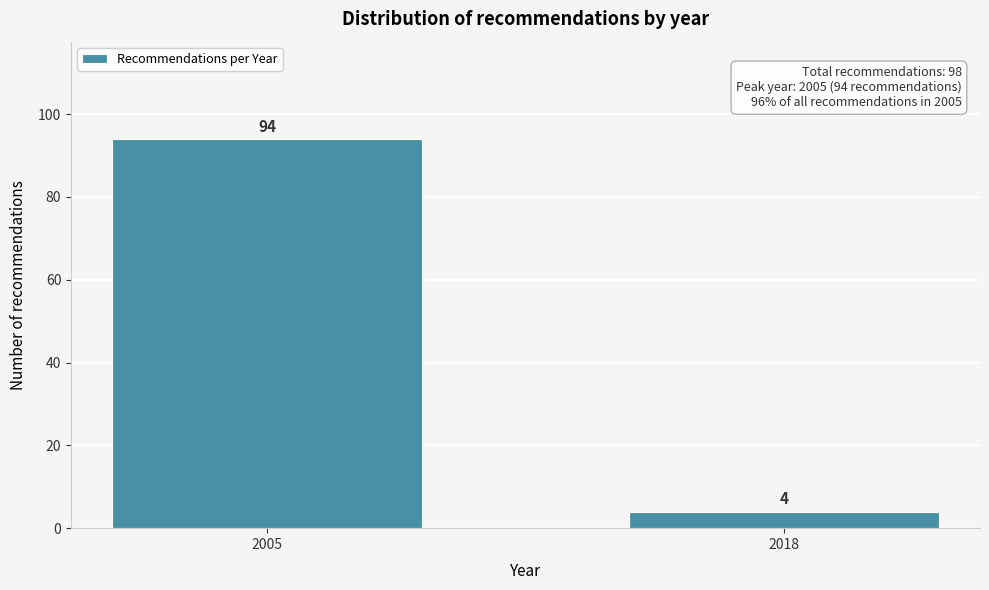

Reading left to right, what are all the values shown in this chart?

2005=94	2018=4